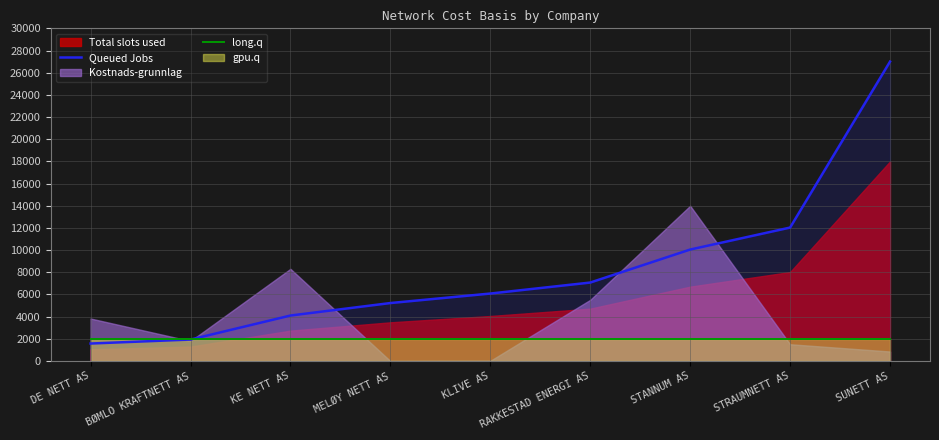

Is the value of Queued Jobs at SUNETT AS greater than the value of long.q at SUNETT AS?

Yes